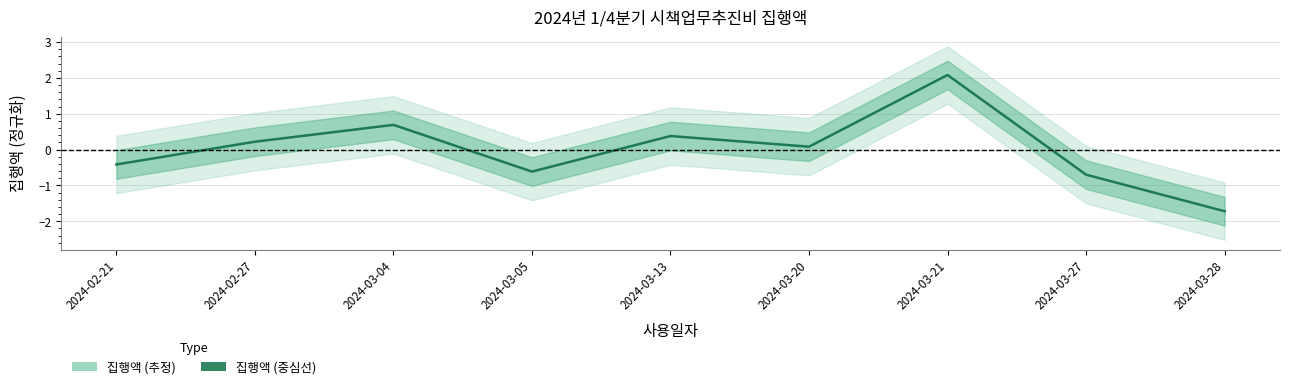

How many values are below 0?

4